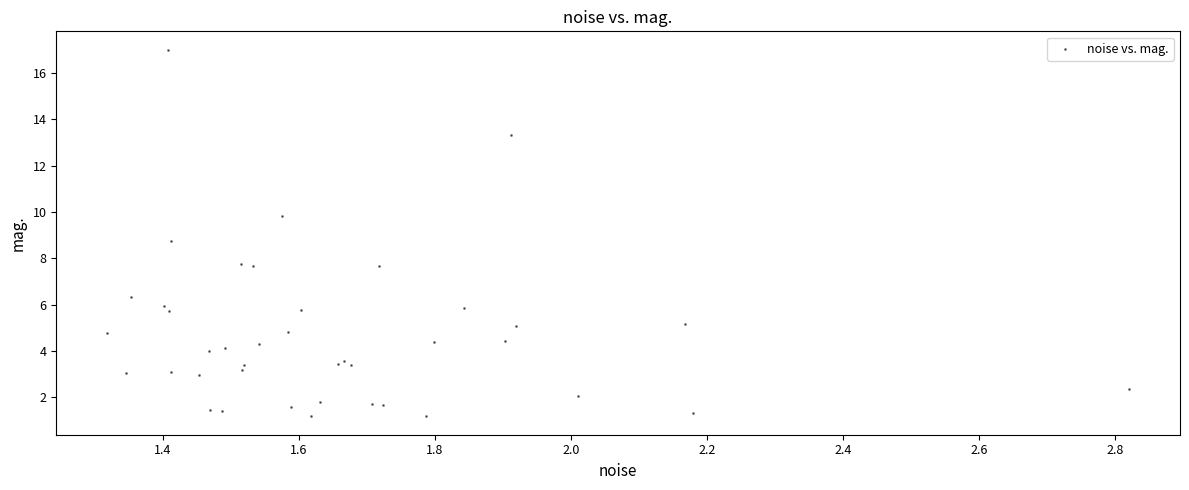

What Y value in the scatter plot is closest to 9?

8.7